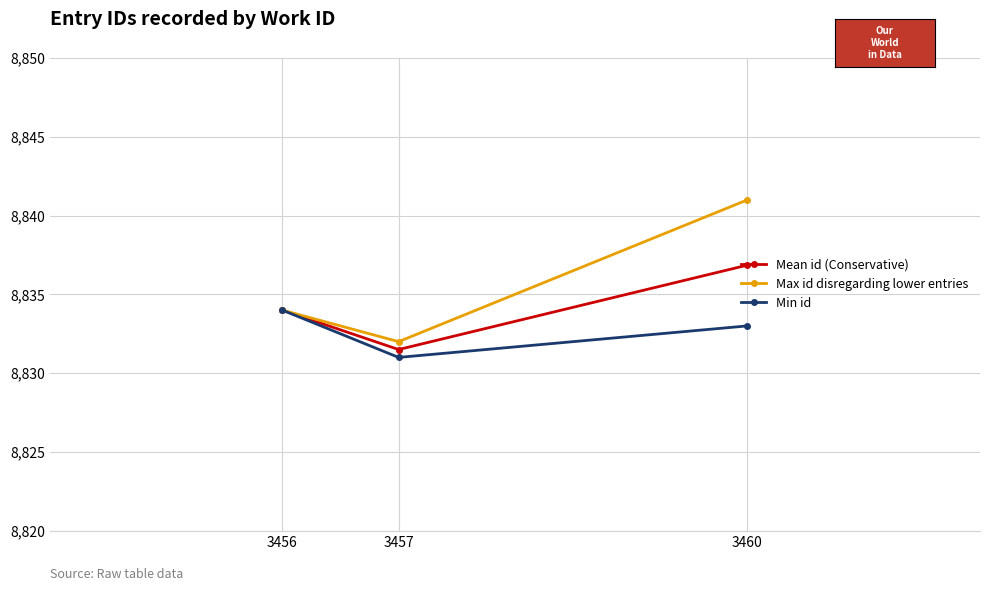

How many lines are shown in the chart?

3